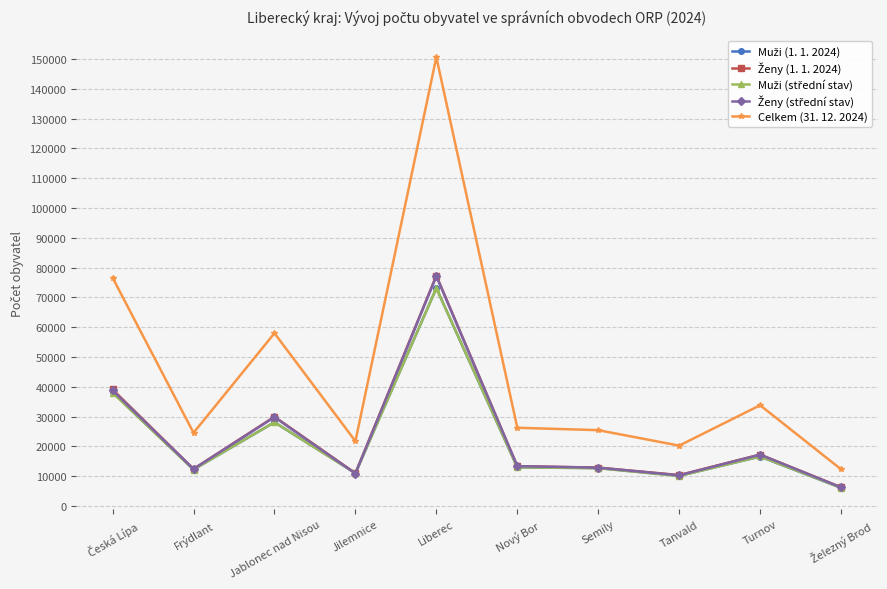

At which category does Celkem (31. 12. 2024) reach its first local peak?

Jablonec nad Nisou